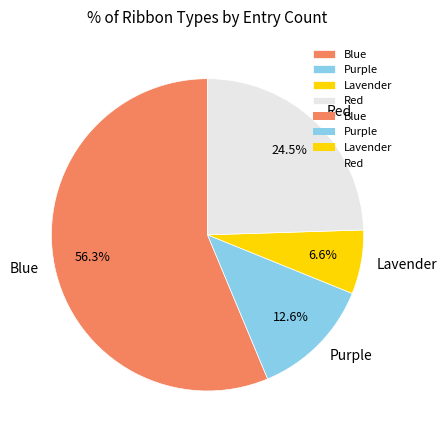

True or false: Purple accounts for 20% of the total.

False